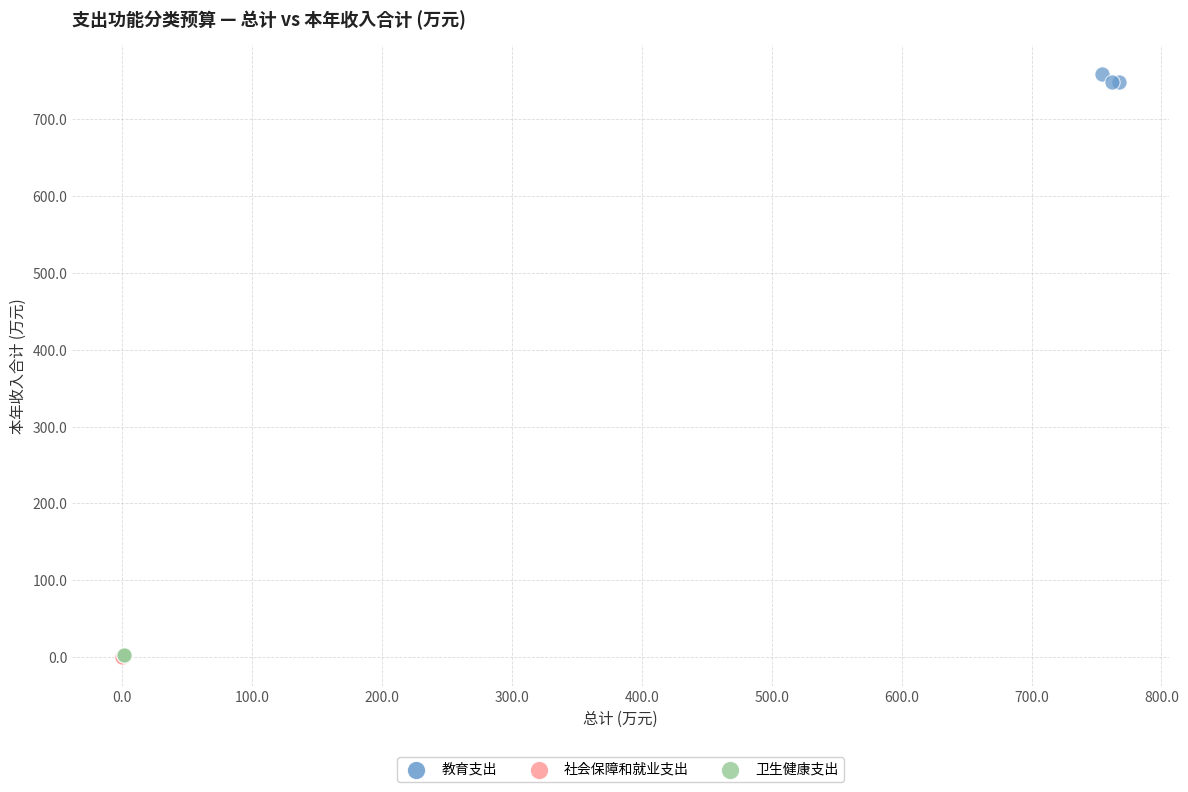

Which series contains the highest Y value?

教育支出